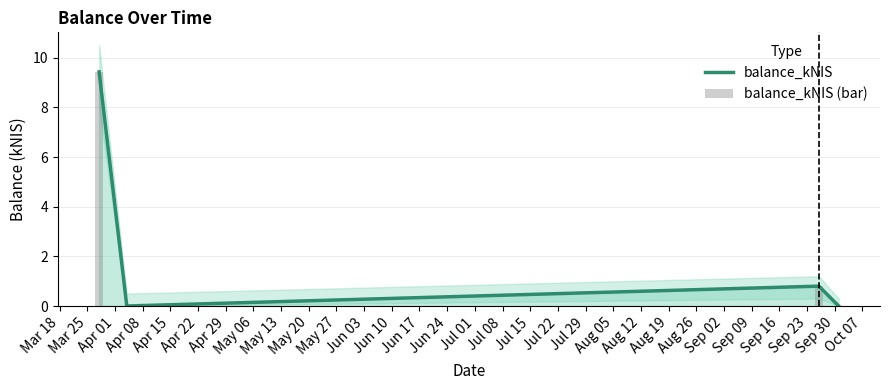

How many interior local peaks does the balance_kNIS series have?

1